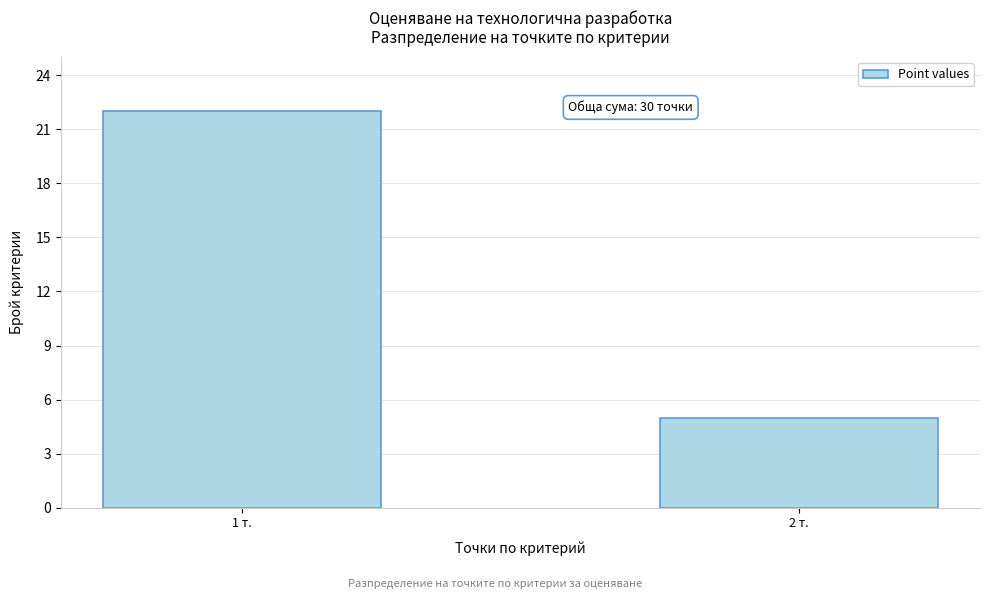

Reading right to left, list all the values displayed in this chart.

2 т.=5	1 т.=22